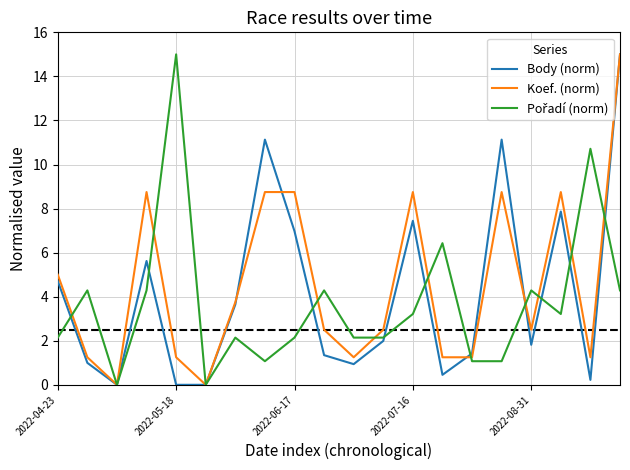

What is the maximum value shown in the chart?

15.0